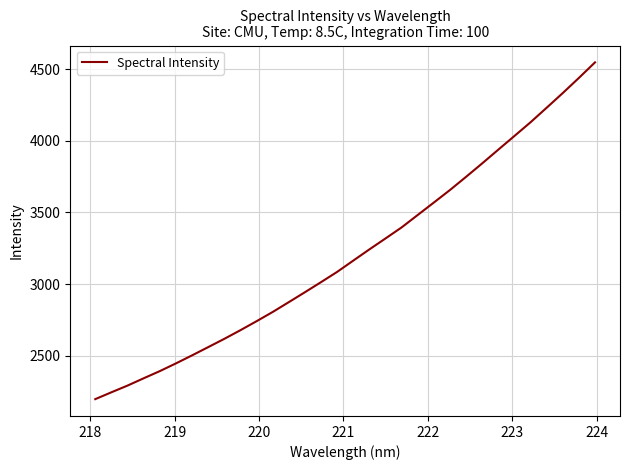

What is the average value?

3213.2